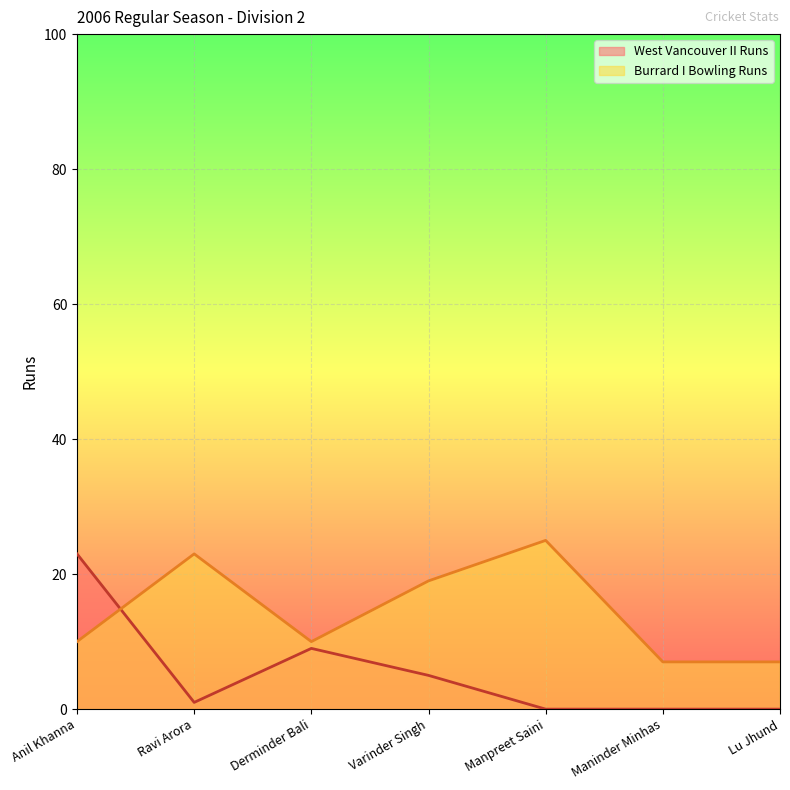

What is the difference between the values at Derminder Bali and Ravi Arora?

13